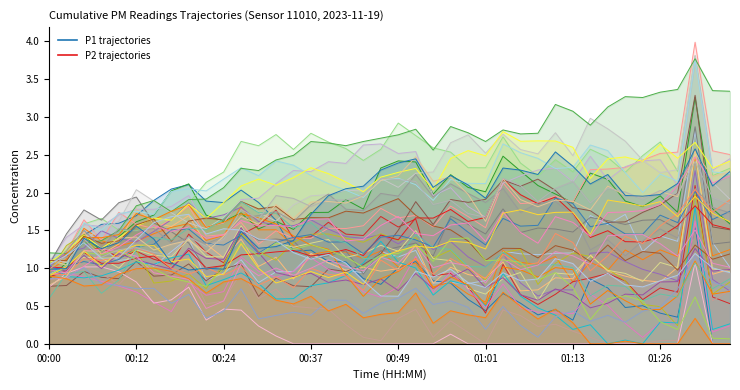

Where is the first local minimum for P2_sim_1?

00:12